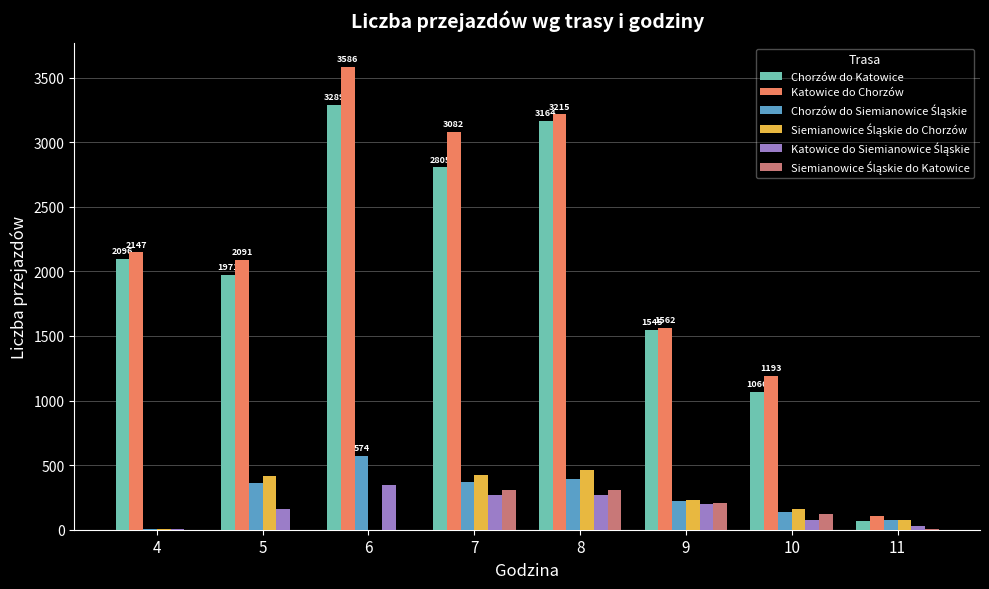

Which series changed the most between 4 and 9?

Katowice do Chorzów